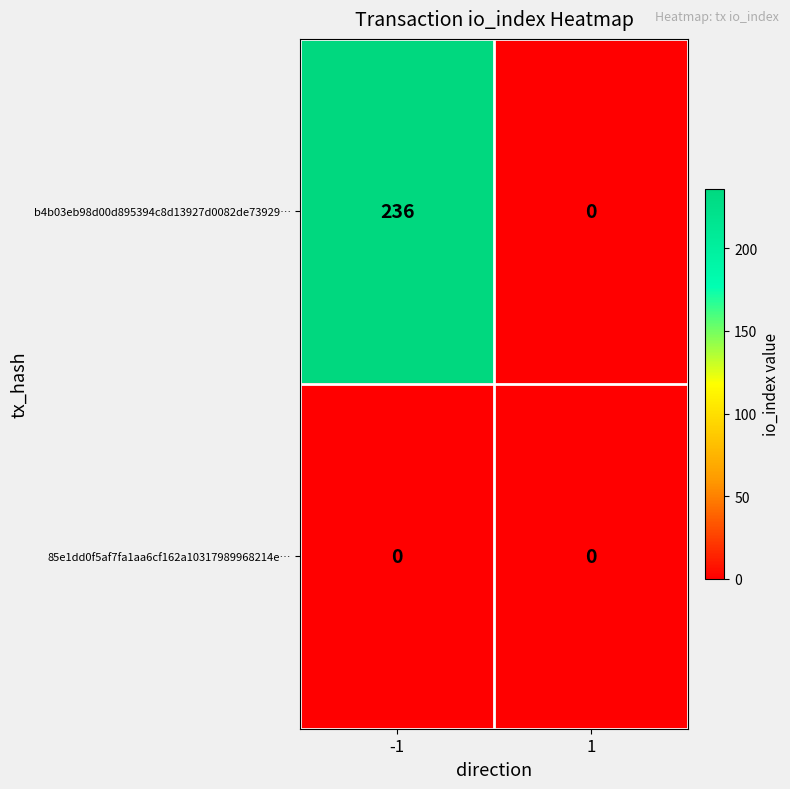

Rank the series by their average value, from lowest to highest.

85e1dd0f5af7fa1aa6cf162a10317989968214e…, b4b03eb98d00d895394c8d13927d0082de73929…